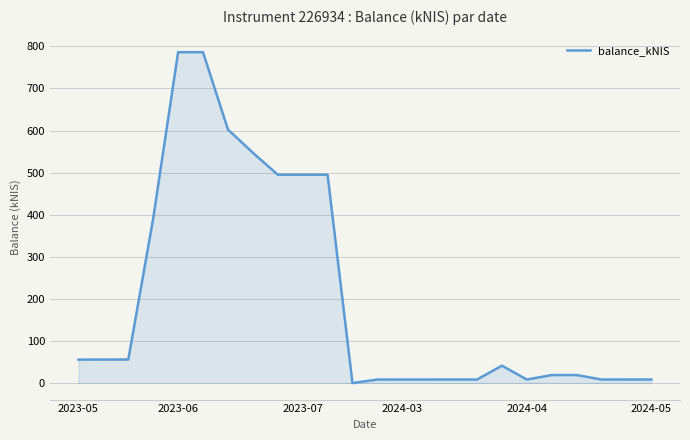

What is the average value?

205.0